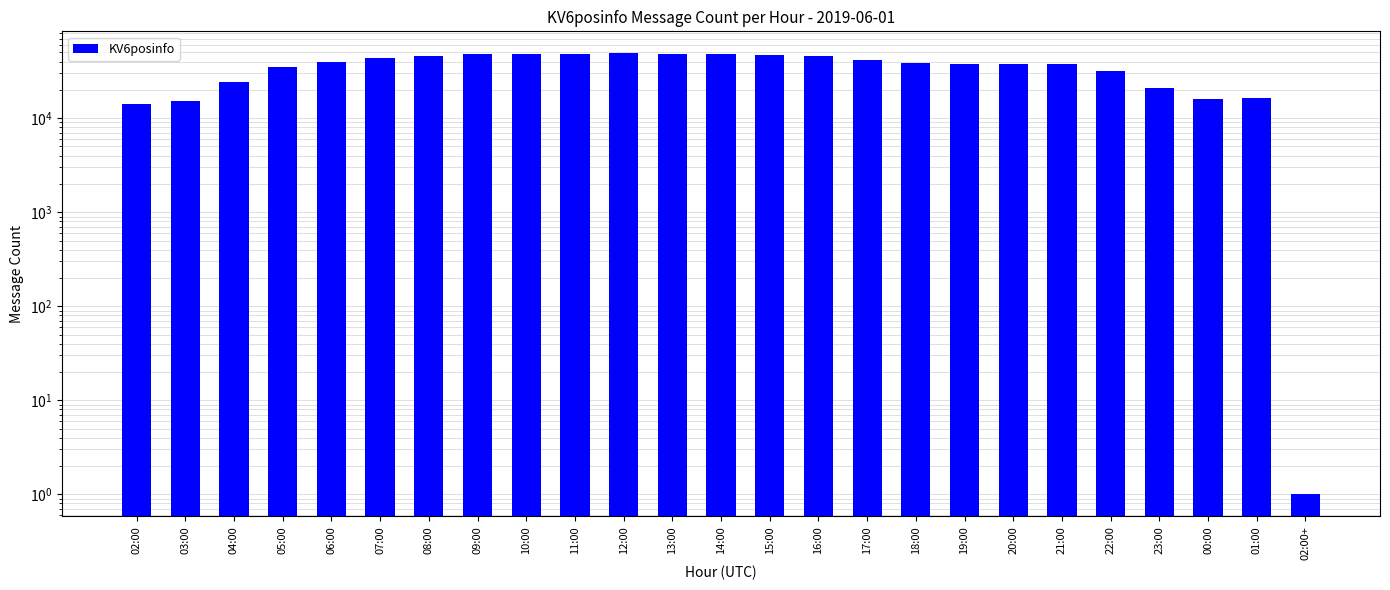

Rank the categories by value from lowest to highest.

02:00+, 02:00, 03:00, 00:00, 01:00, 23:00, 04:00, 22:00, 05:00, 19:00, 21:00, 20:00, 18:00, 06:00, 17:00, 07:00, 16:00, 08:00, 15:00, 09:00, 14:00, 10:00, 13:00, 11:00, 12:00